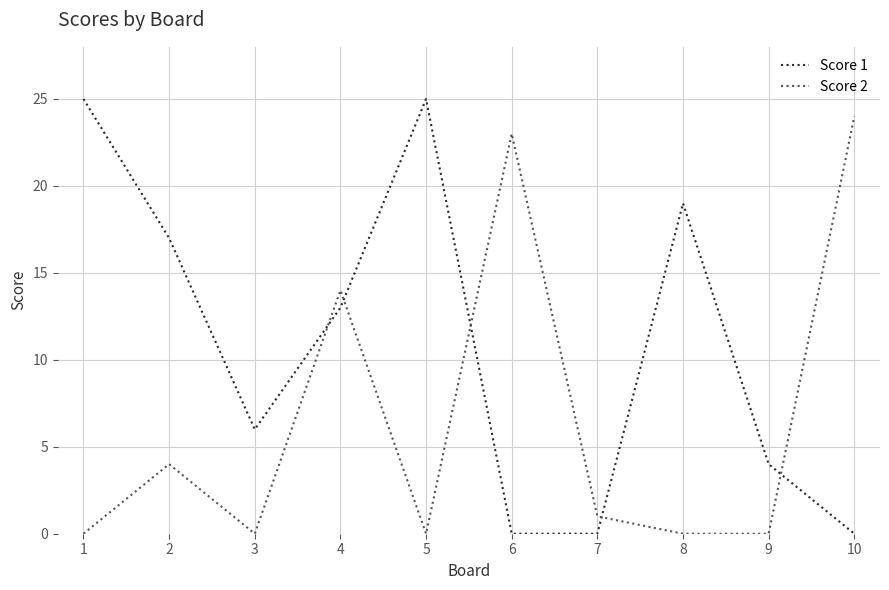

What is the maximum value for Score 2?

24